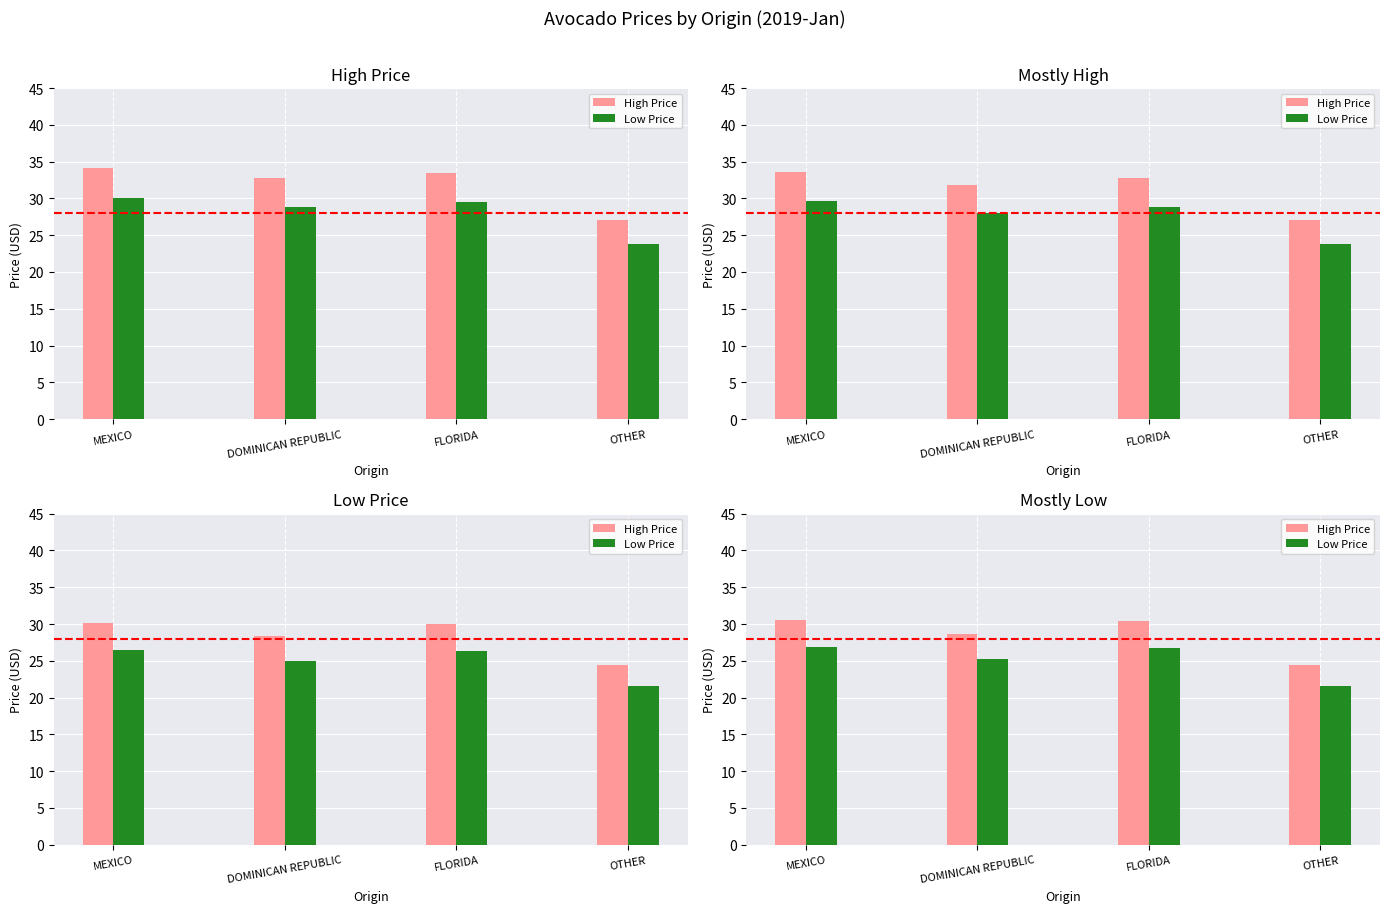

At how many categories does at least one series exceed 23?

4